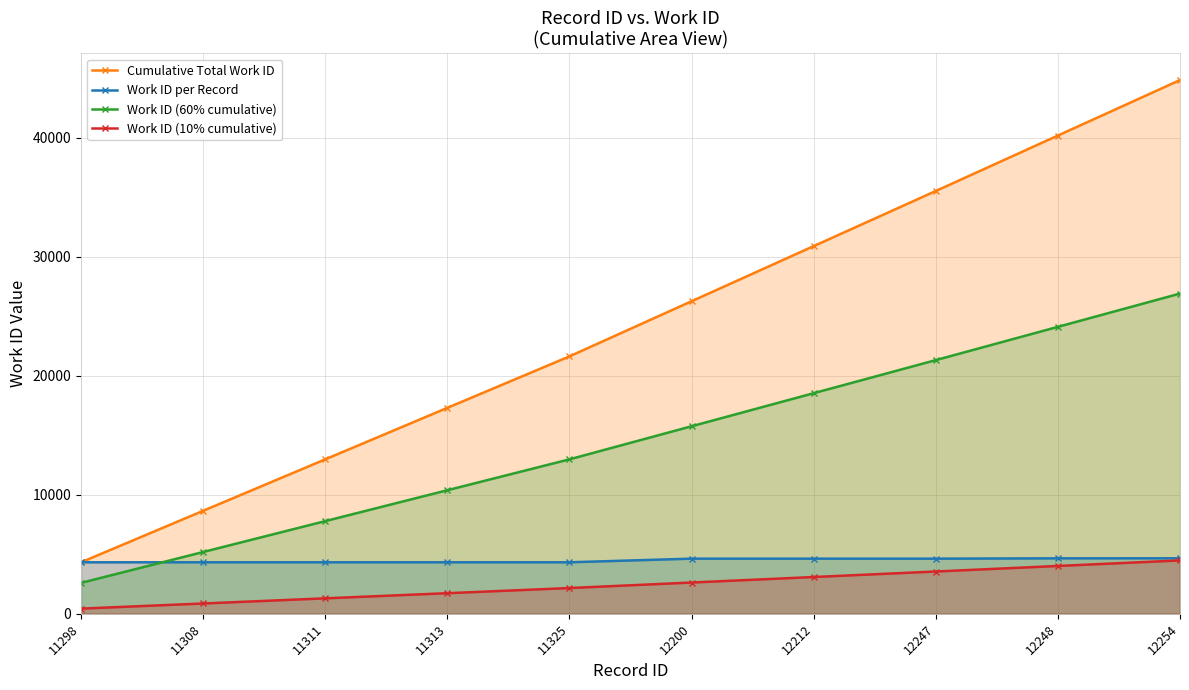

Count the number of categories in the chart.

10